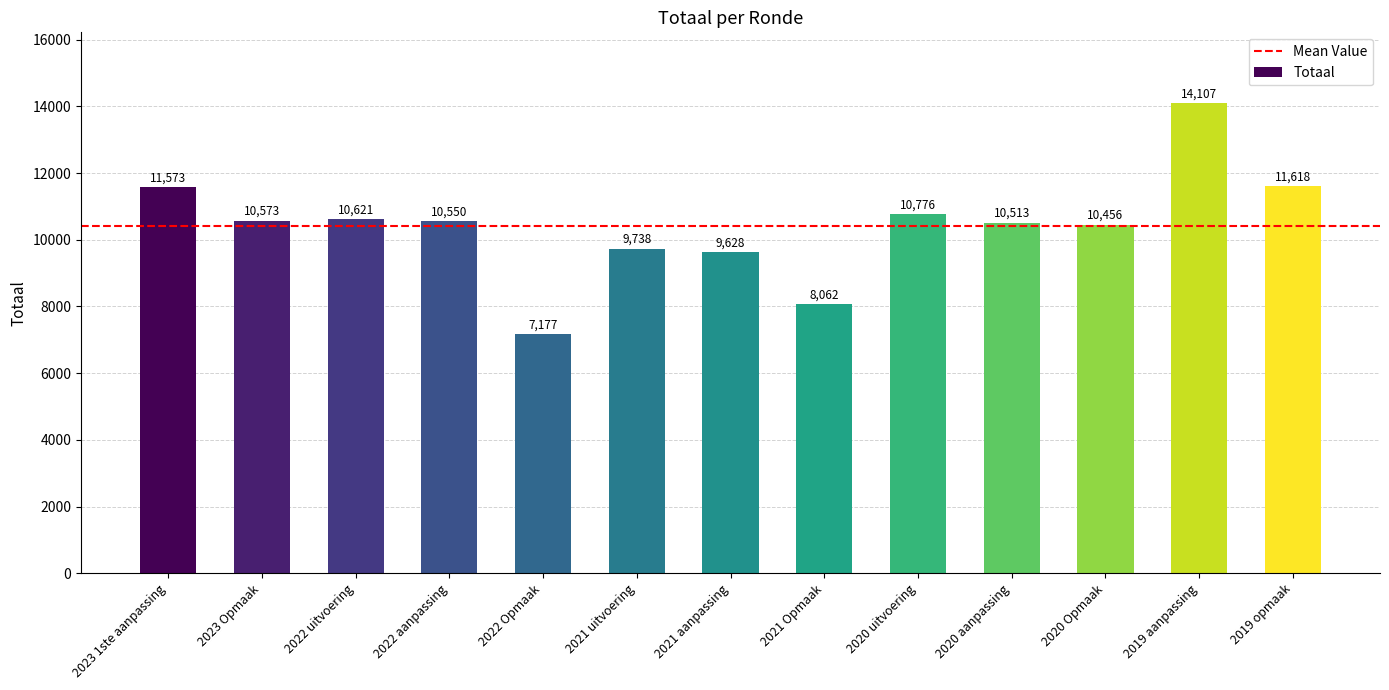

What is the difference between the maximum and minimum values?

6930